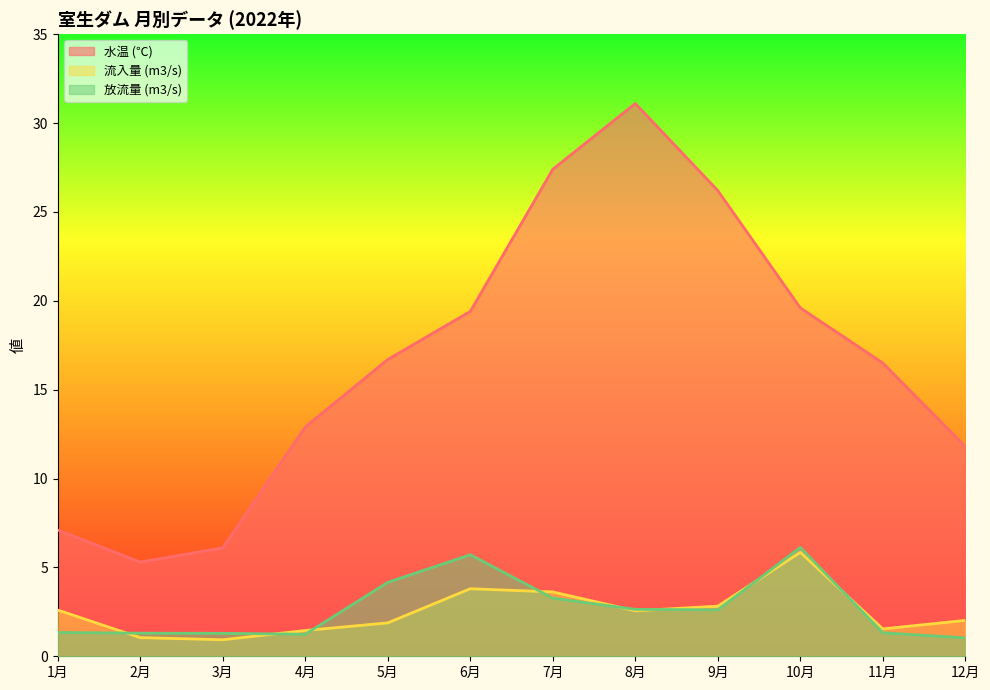

How many intersections are there between 放流量 (m3/s) and 流入量 (m3/s)?

8